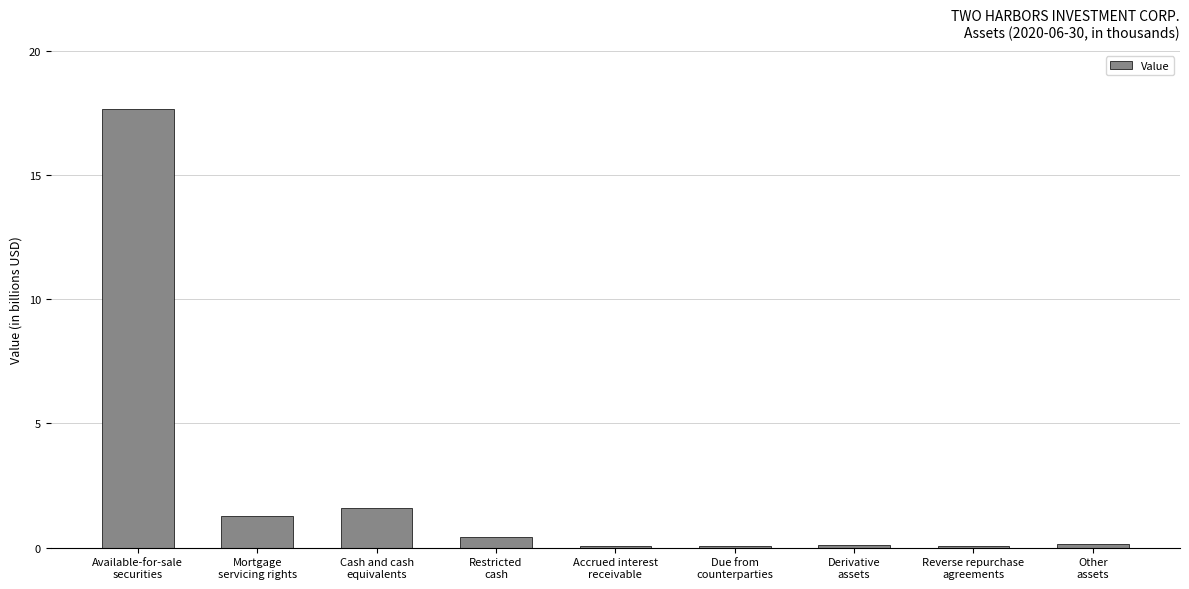

What is the sum of all values?

21.5